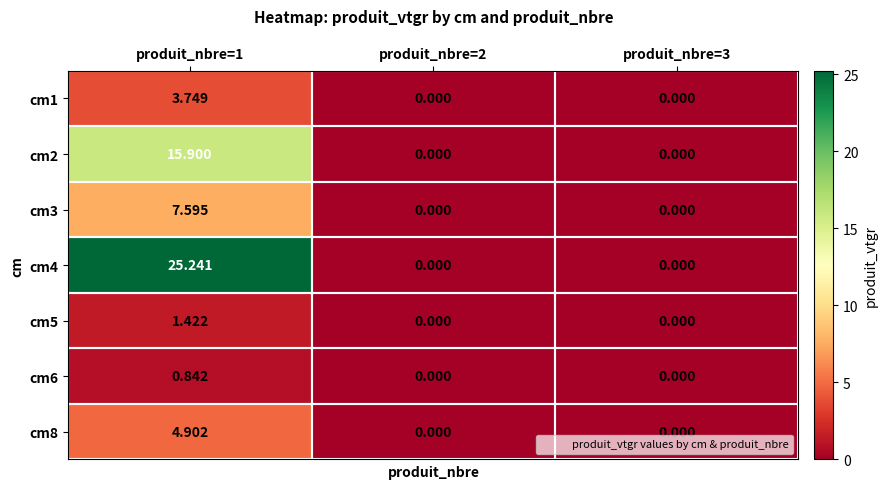

At which category does the chart reach its peak across all series?

produit_nbre=1